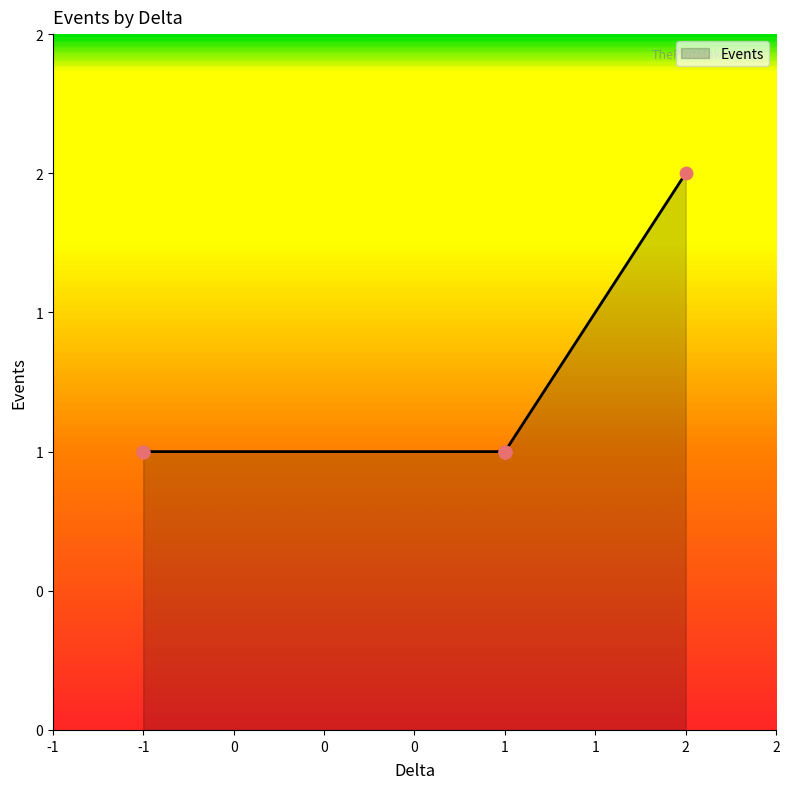

Which has a higher value, 1 or 1?

1